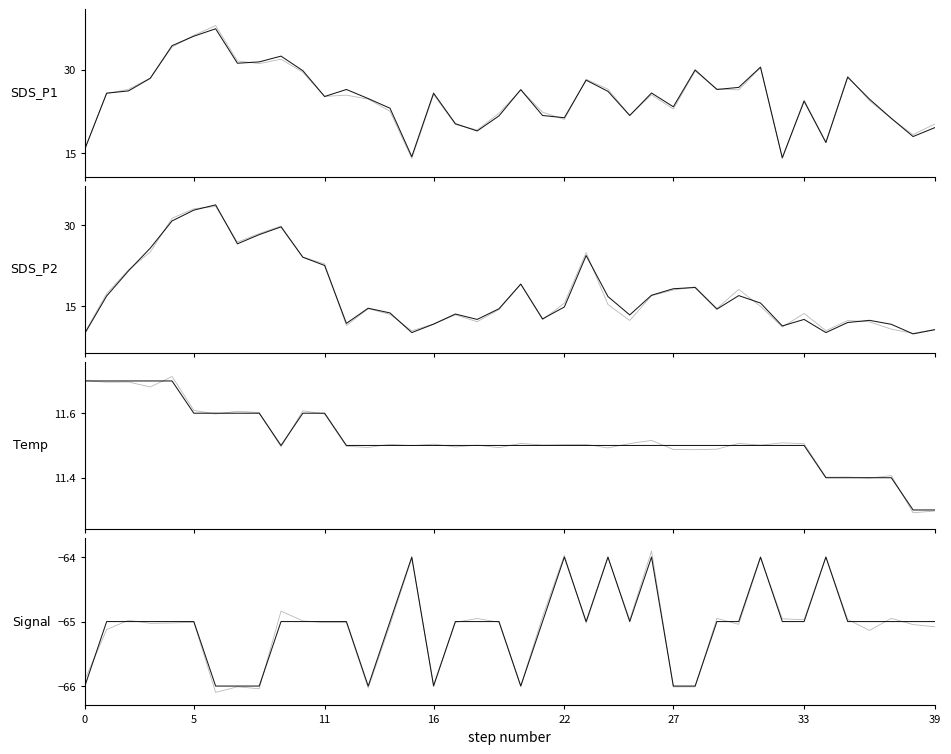

True or false: SDS_P1 and SDS_P2 intersect in this chart.

False